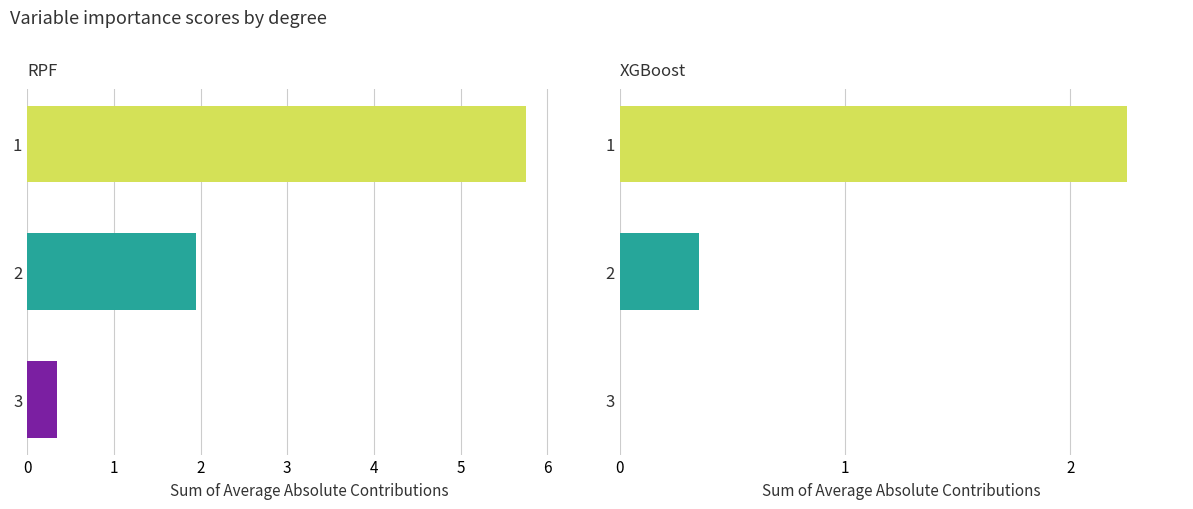

True or false: volume_resineux has a value of 6003.7 at 1.

False